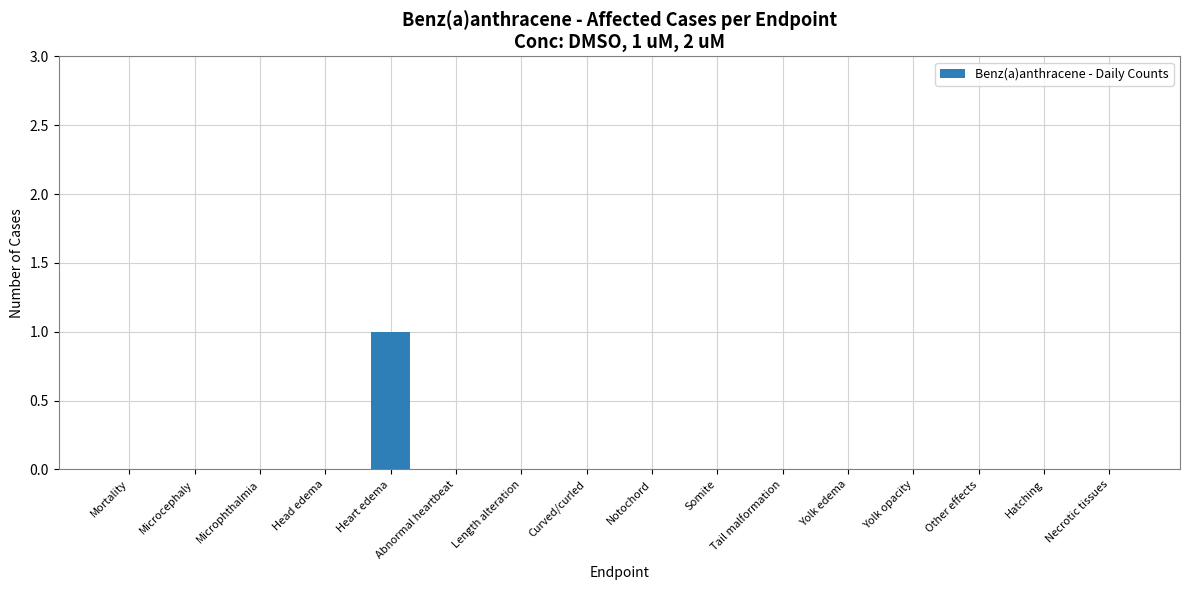

Which label corresponds to the largest value in the chart?

Heart edema